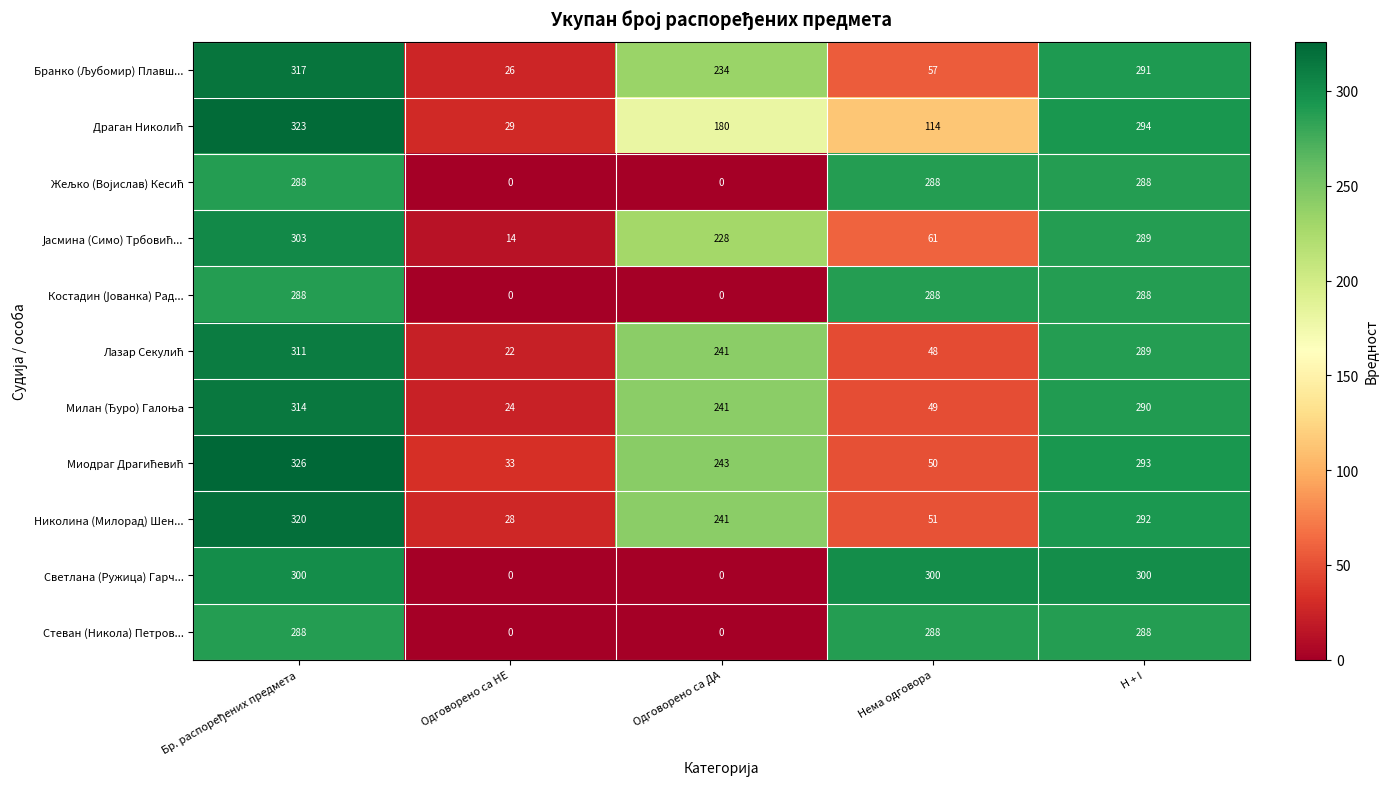

At how many categories does at least one series exceed 90?

4